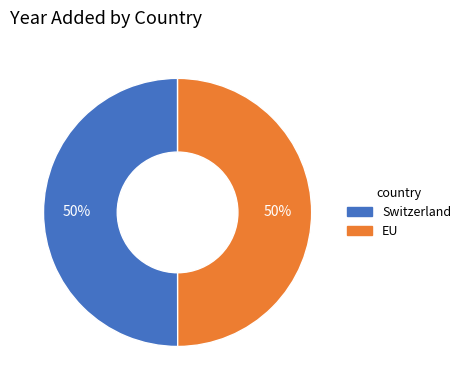

To the nearest percent, what portion does Switzerland represent?

50%